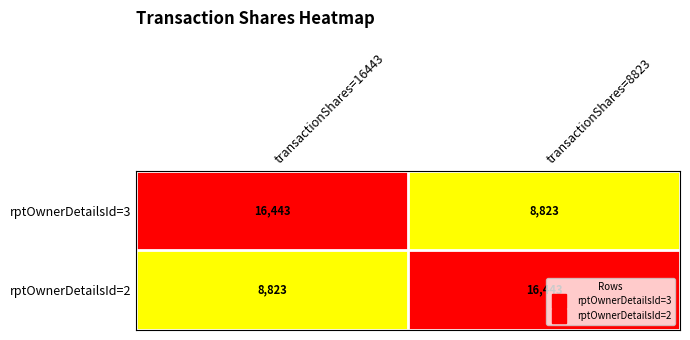

Rank the categories by rptOwnerDetailsId=2 value from highest to lowest.

transactionShares=8823, transactionShares=16443